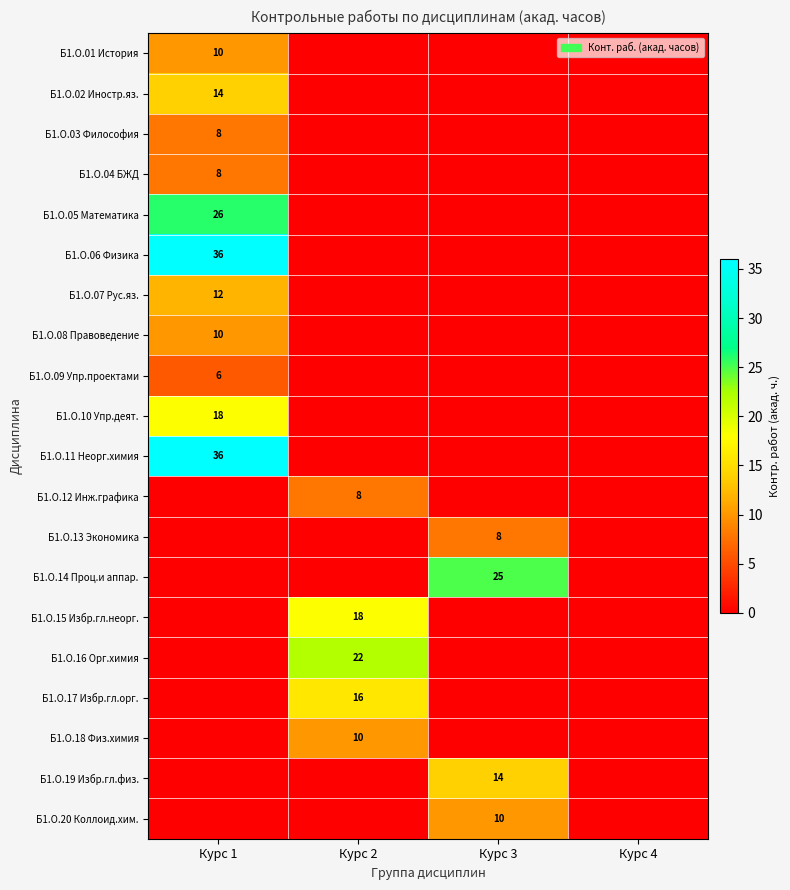

Between Курс 2 and Курс 1, which is larger?

Курс 1